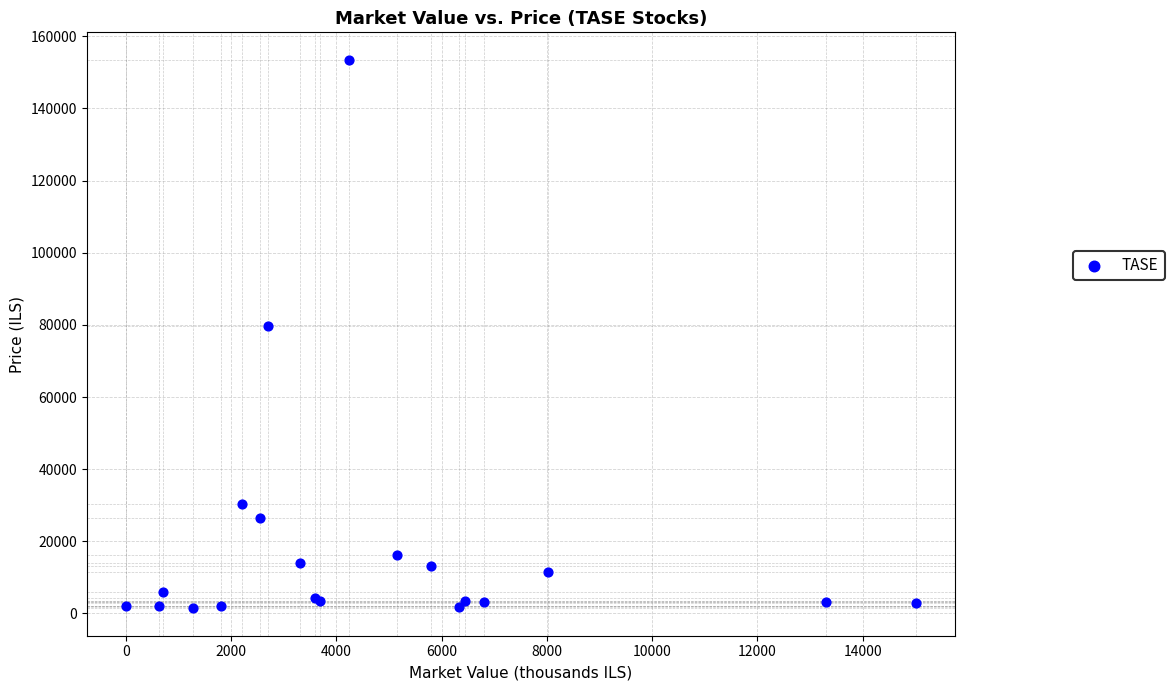

What Y value in the scatter plot is closest to 77461?

79720.0